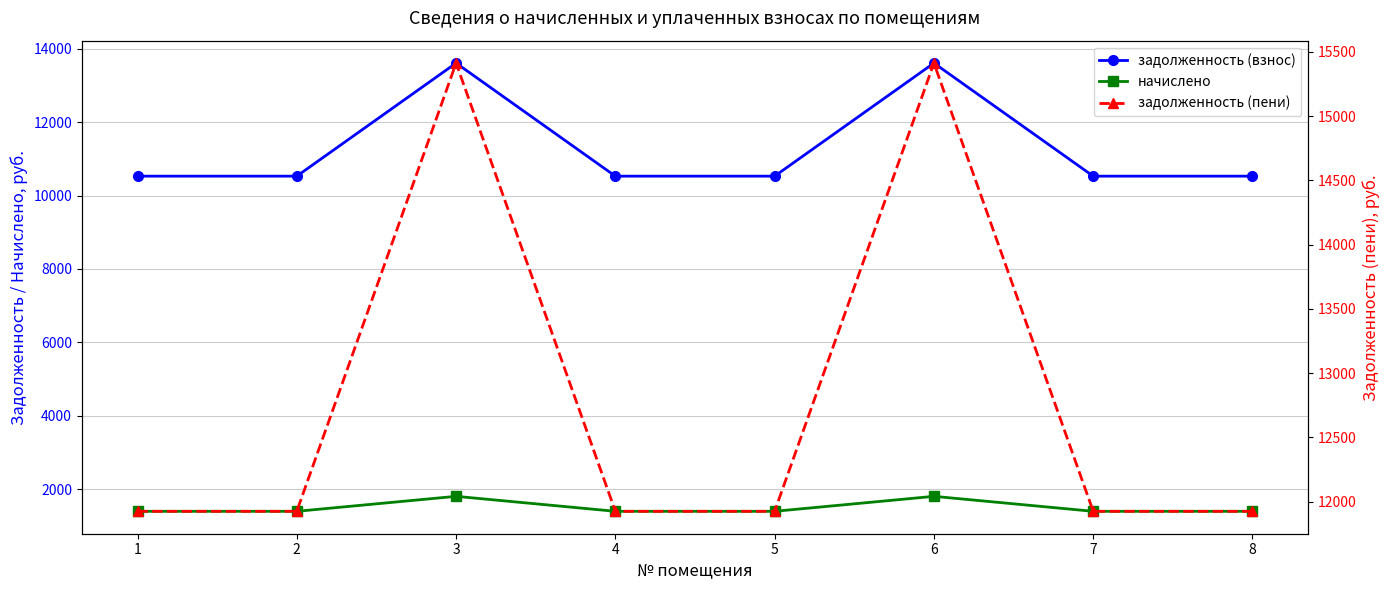

What is the minimum value for начислено?

1394.8